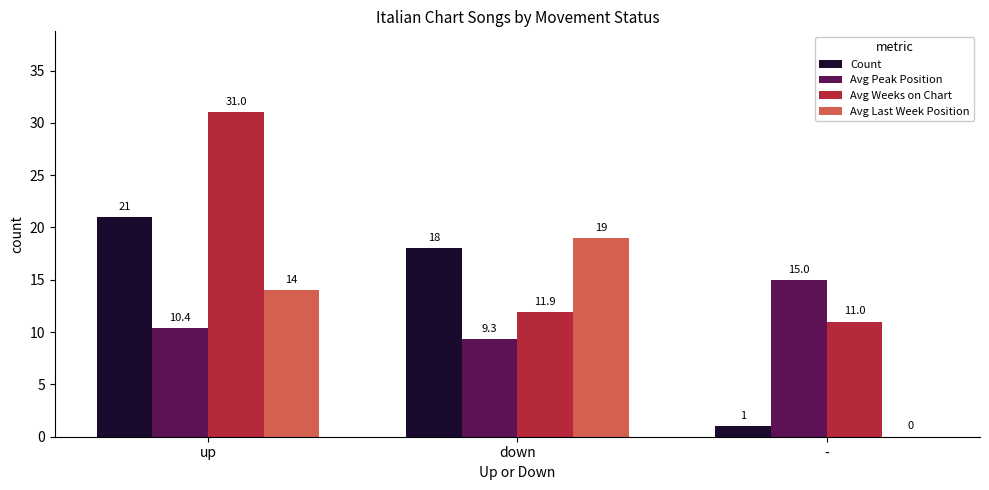

Which series has the largest total across all categories?

Avg Weeks on Chart